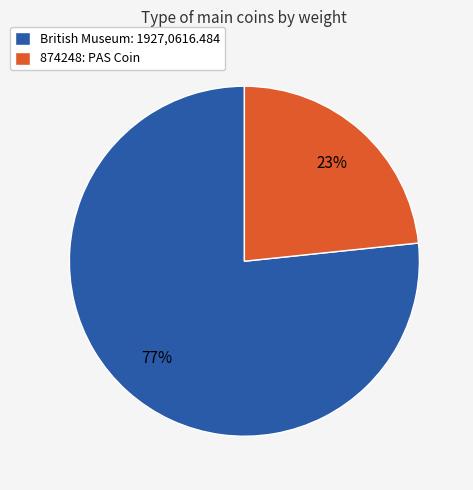

To the nearest percent, what is the combined percentage of 874248: PAS Coin and British Museum: 1927,0616.484?

100%